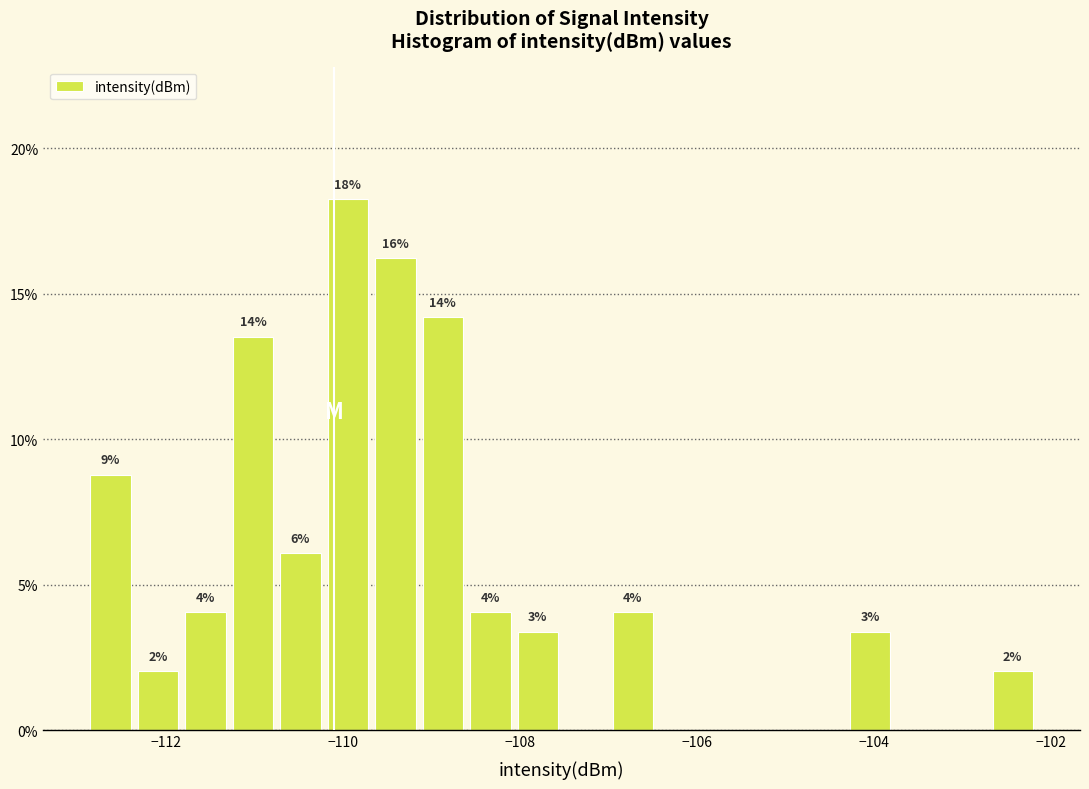

Read against the x-axis, roughly where is the centre of the tallest bar?

-110.0